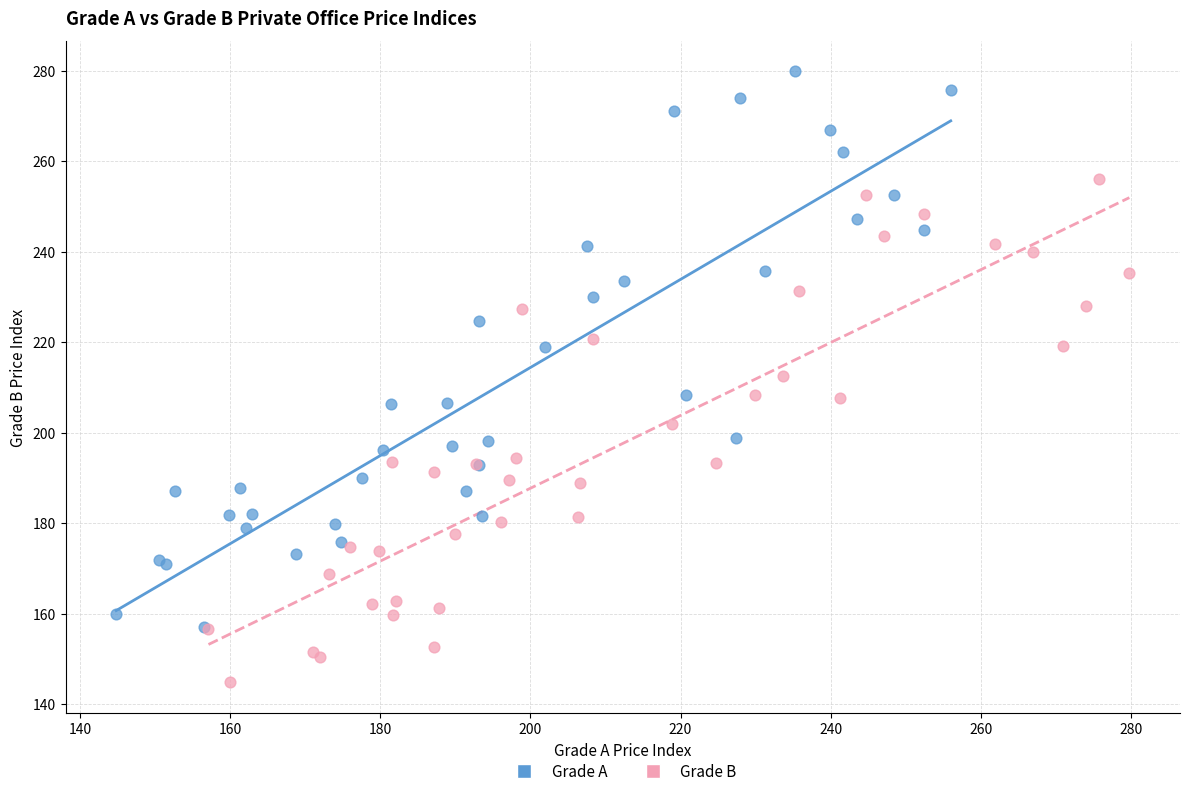

What are all the series names shown in the legend?

Grade A, Grade B